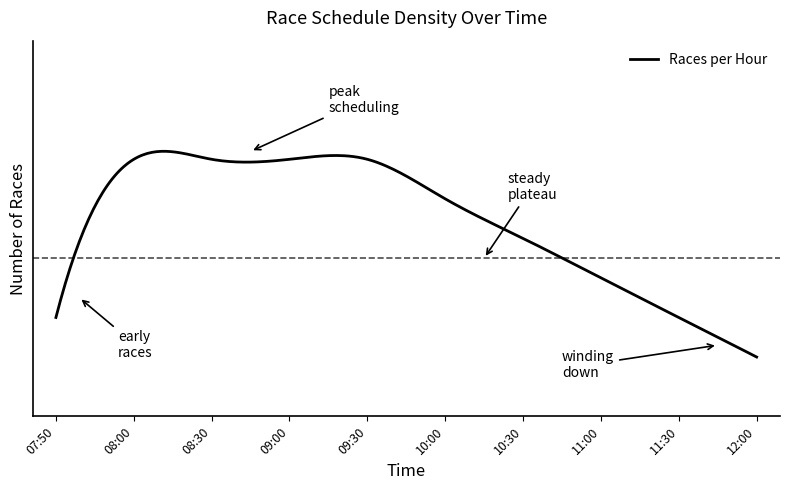

Does the chart display data point markers on the line(s)?

No